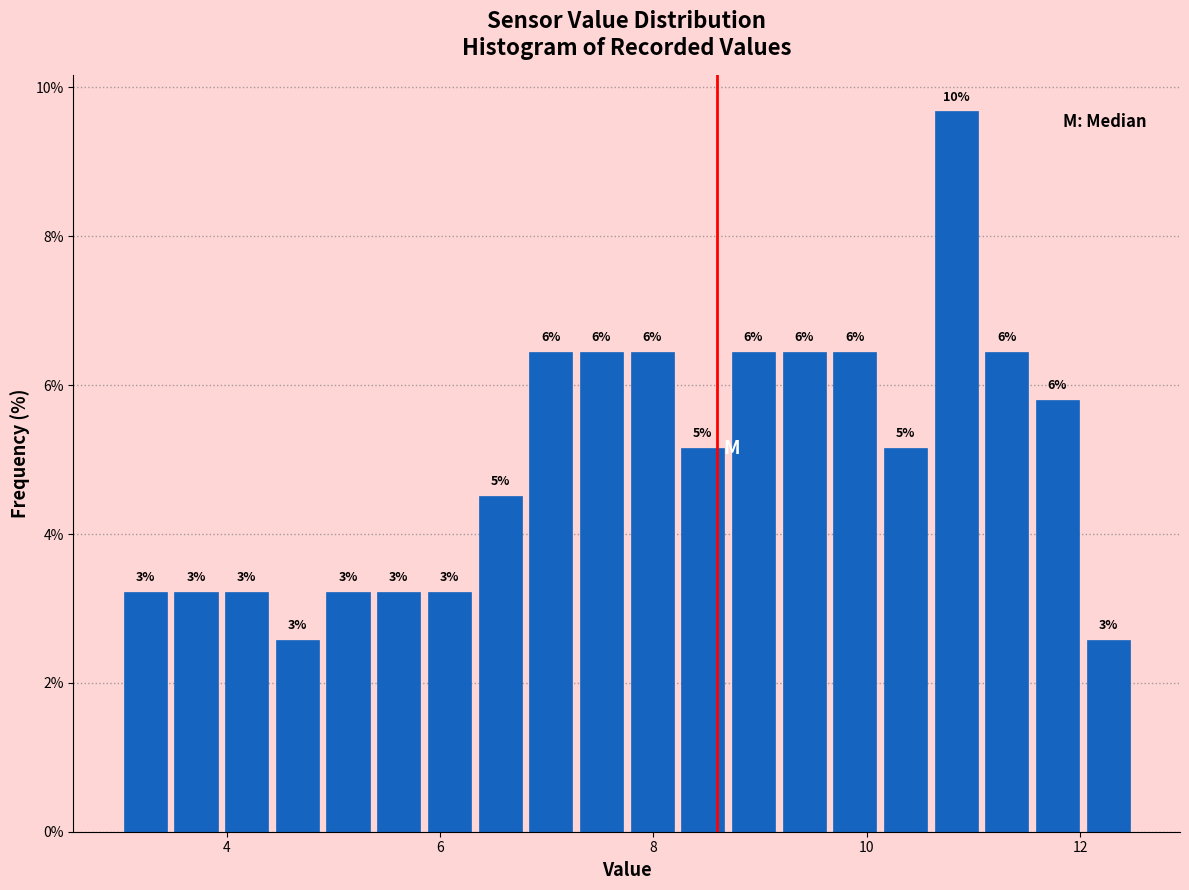

Read against the x-axis, roughly where is the centre of the tallest bar?

10.8